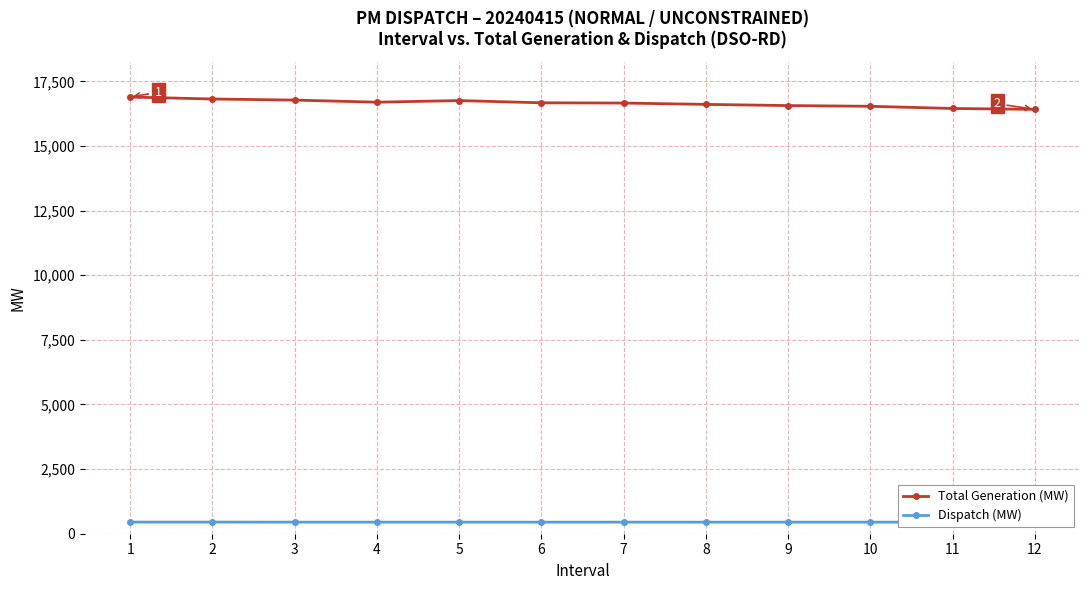

What is the difference between the maximum and minimum values in the Total Generation (MW) series?

475.0